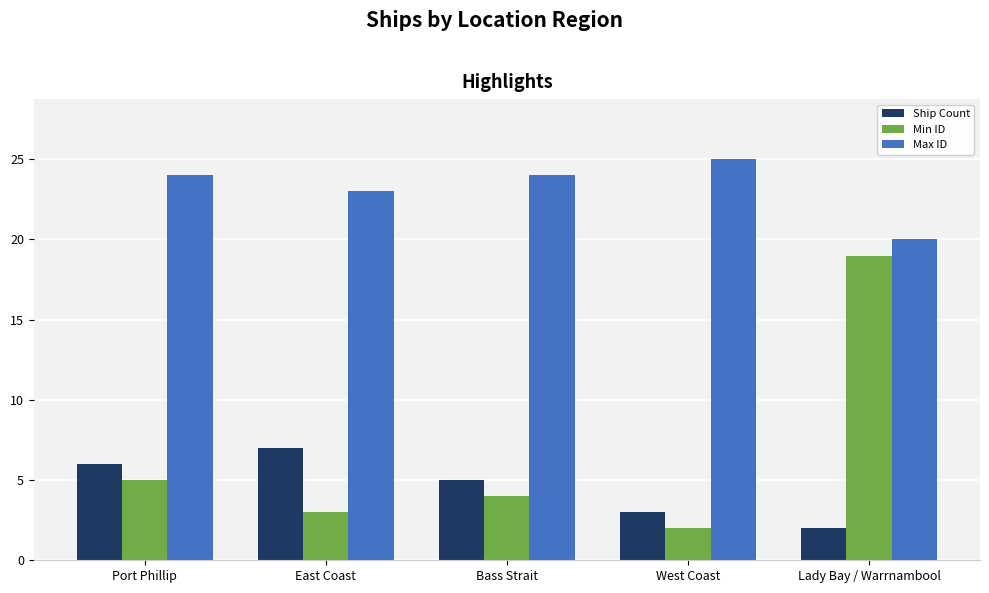

Are the bars grouped side by side (vs. stacked)?

Yes